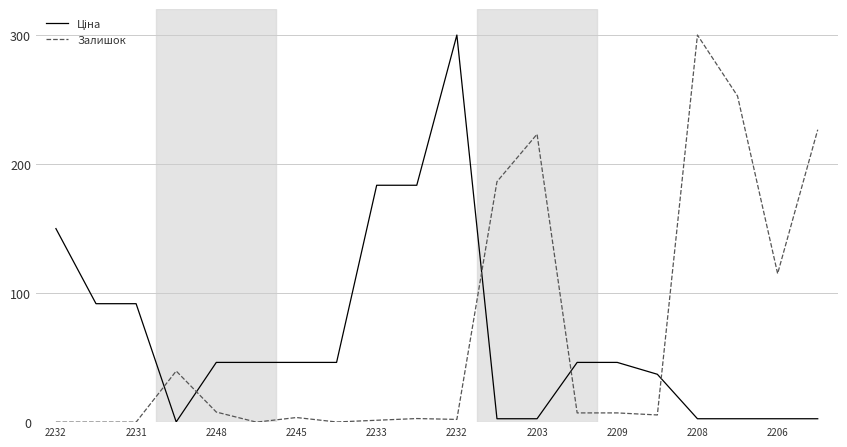

Does the chart display data point markers on the line(s)?

No